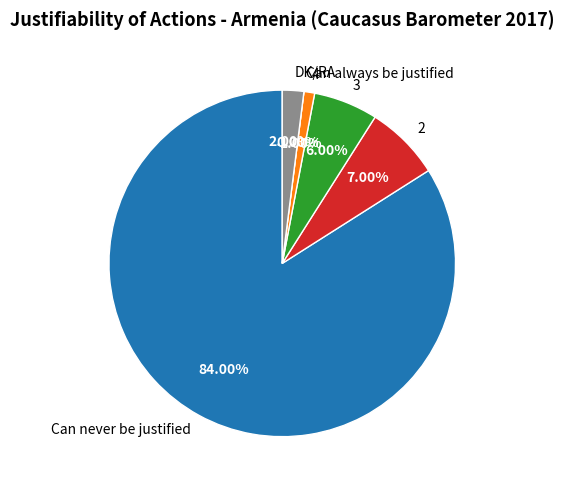

Rank the categories by value from lowest to highest.

Can always be justified, 4, DK/RA, 3, 2, Can never be justified